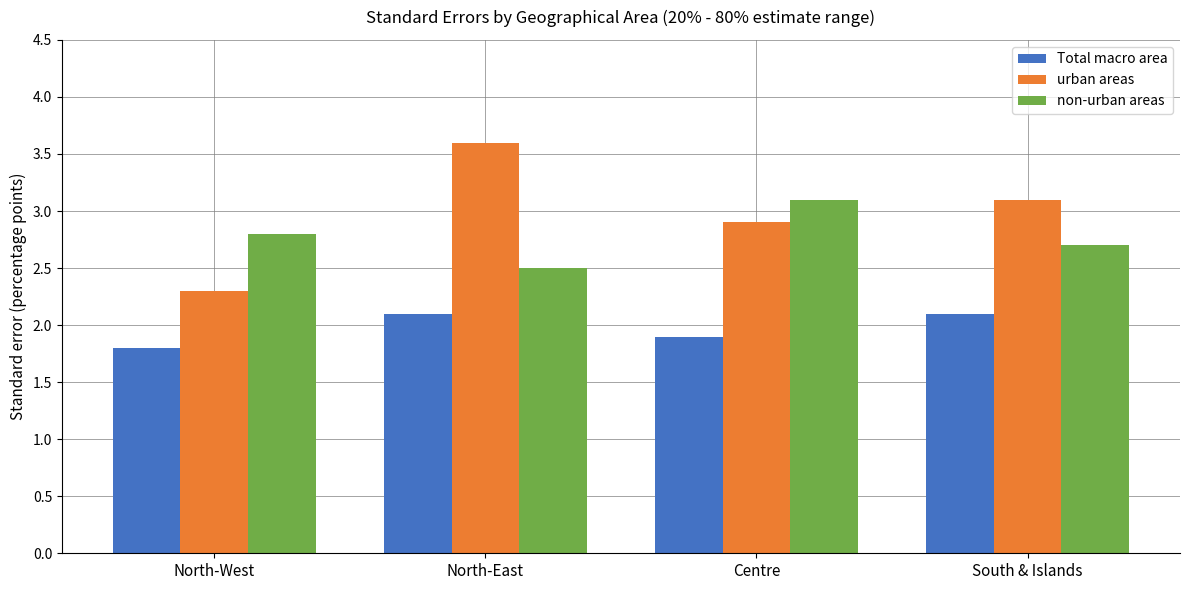

What is the difference between the maximum and minimum values in the non-urban areas series?

0.6